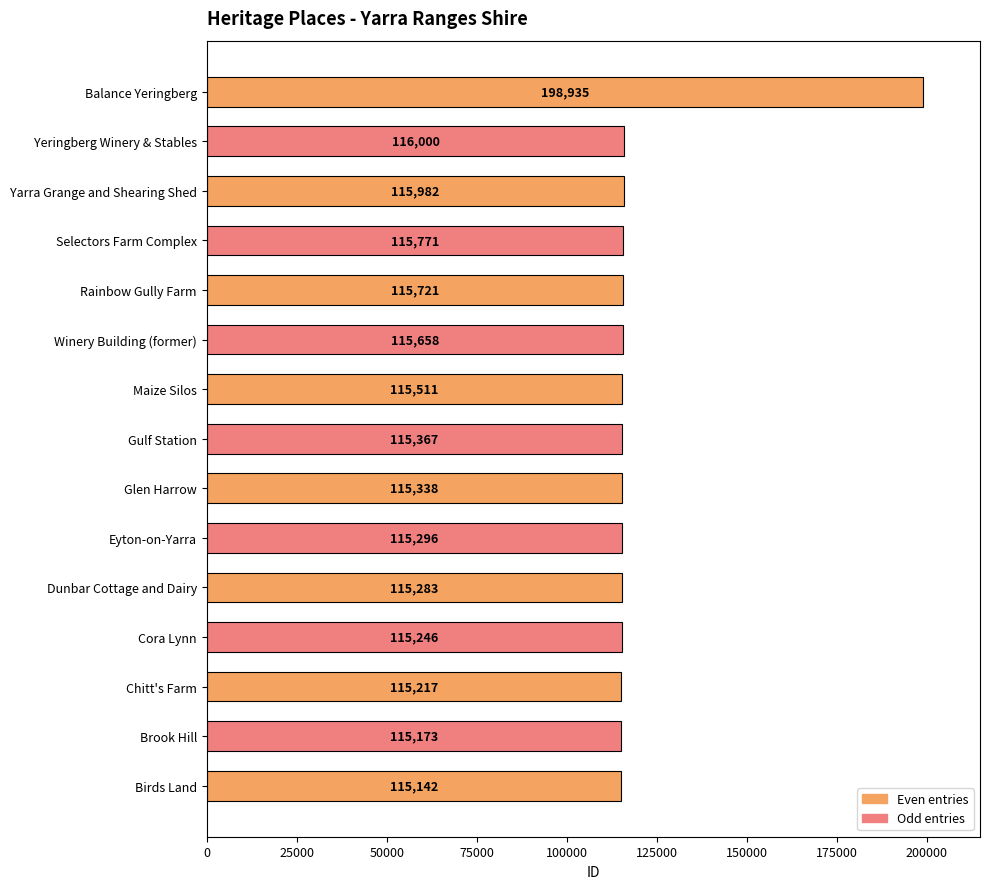

Are the bars horizontal?

Yes